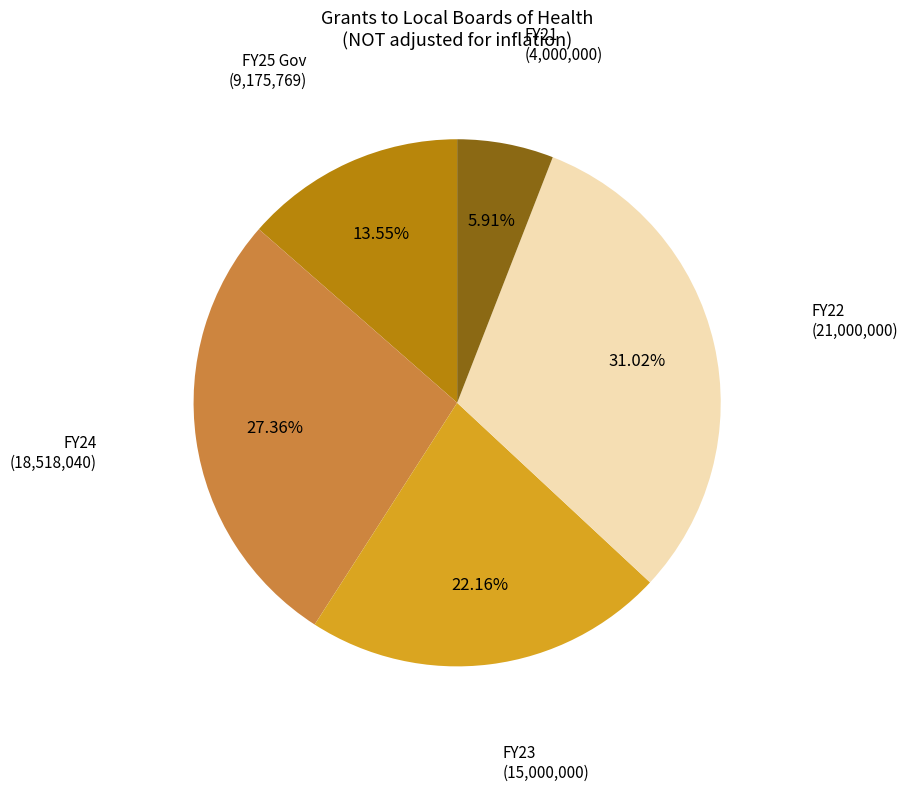

Is there any slice that represents more than half of the pie?

No